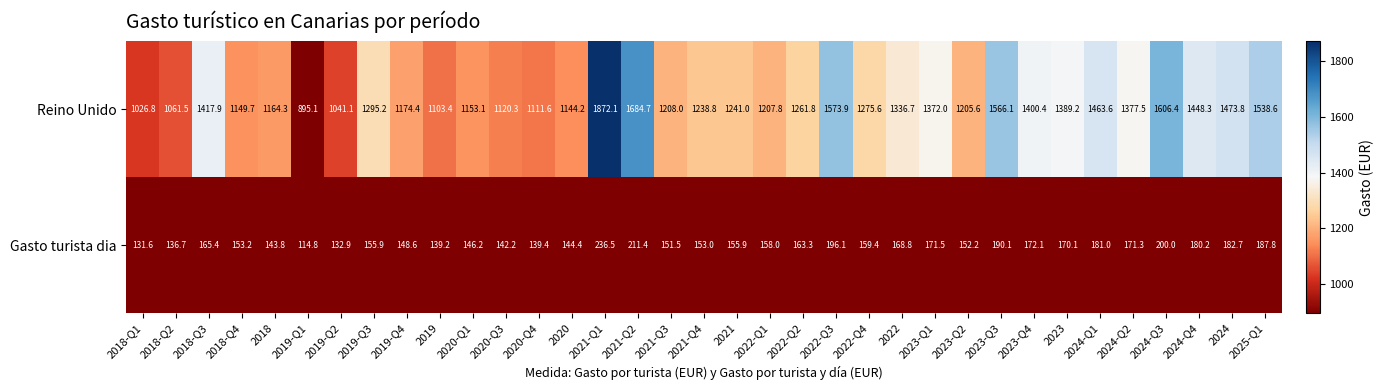

At which category does the chart reach its minimum across all series?

2019-Q1